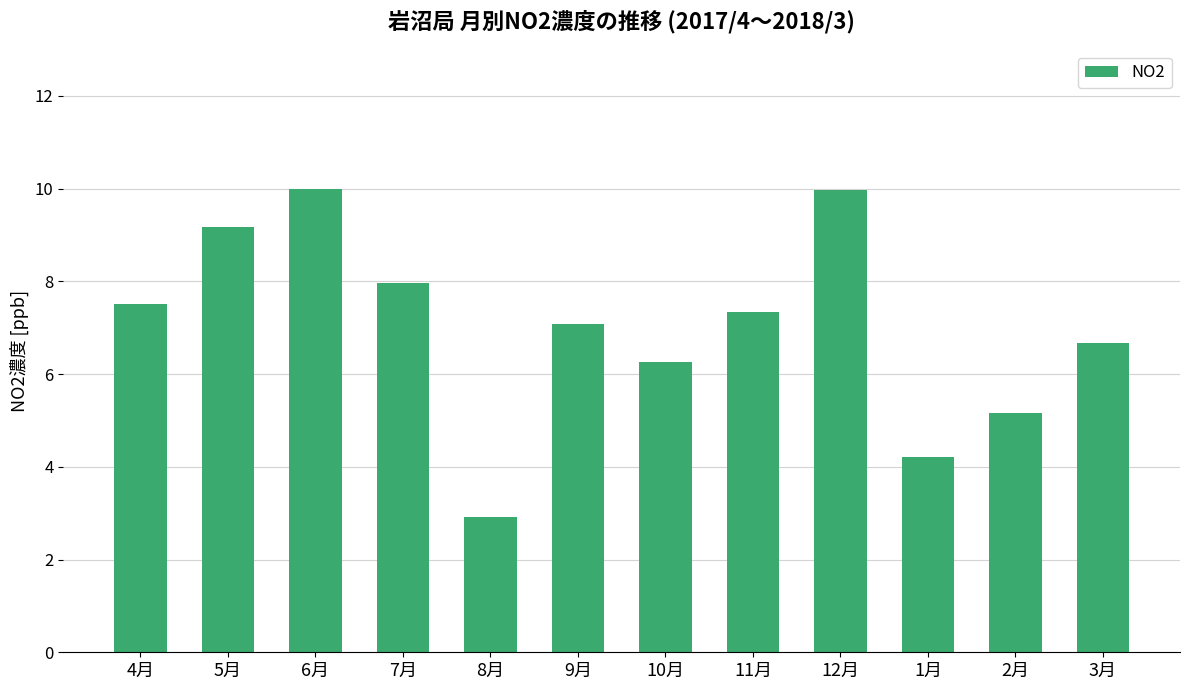

The value at 5月 is 13.7. True or false?

False